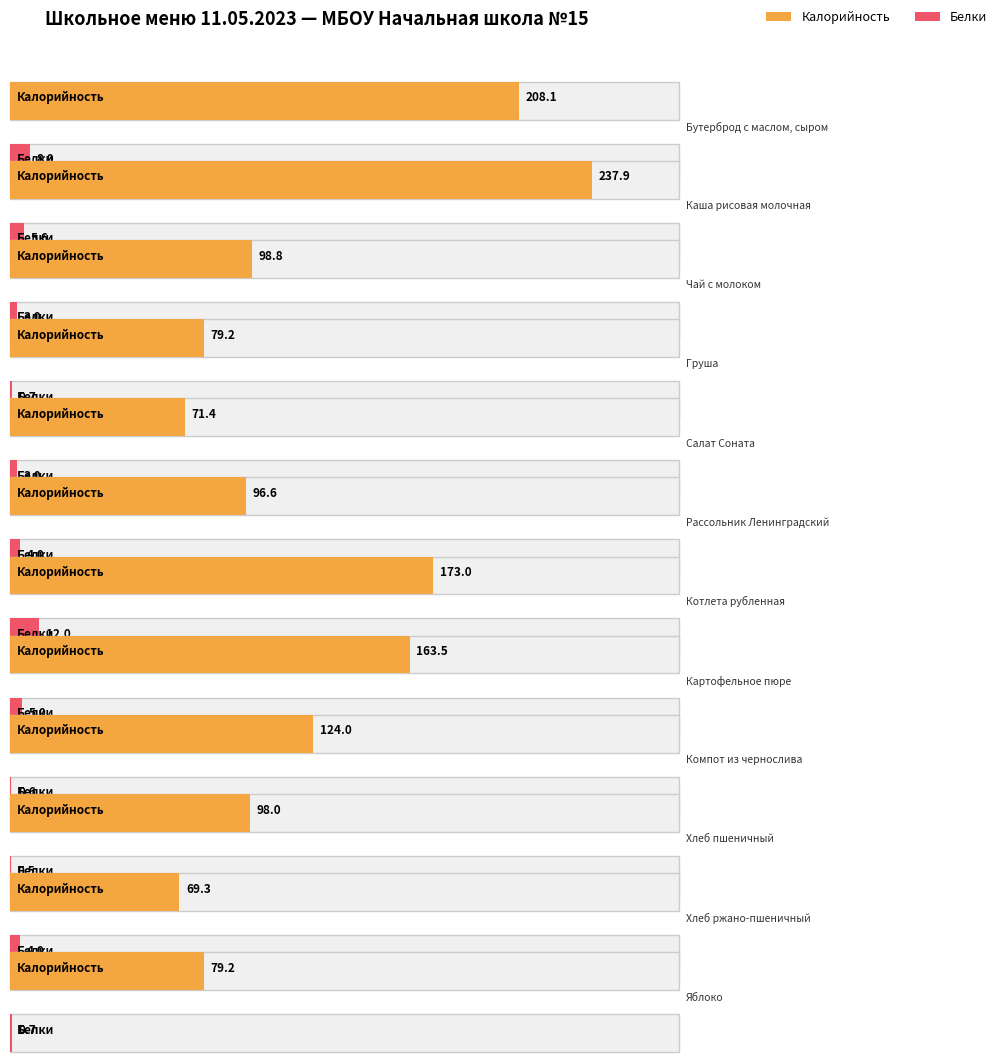

What is the highest value of the Белки series?

12.0